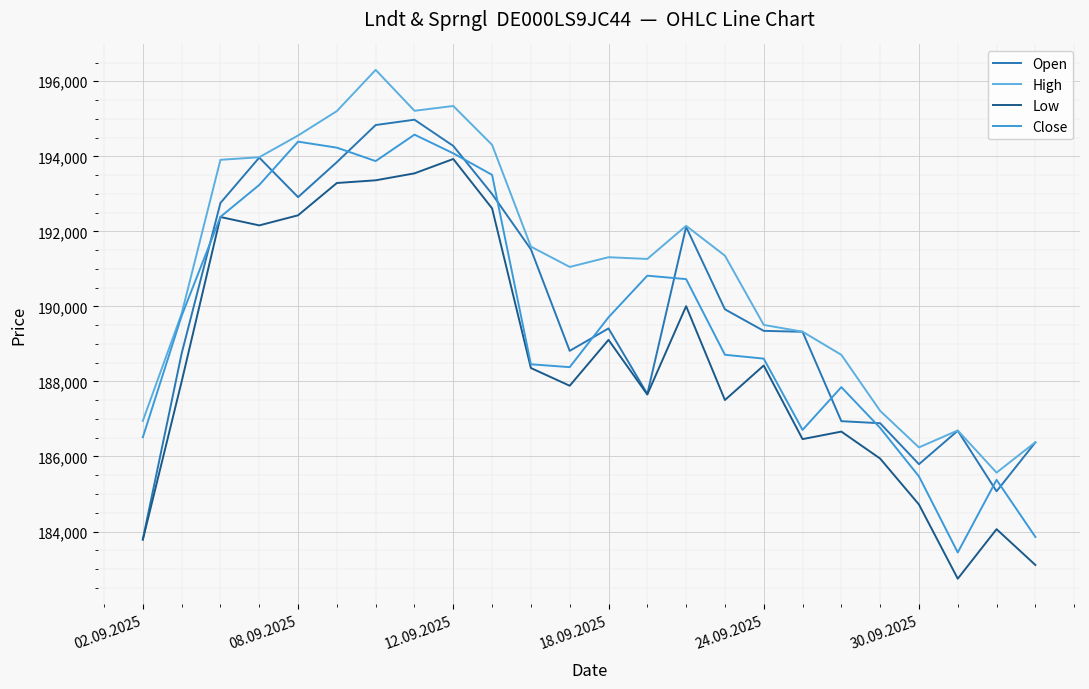

How many lines are shown in the chart?

4